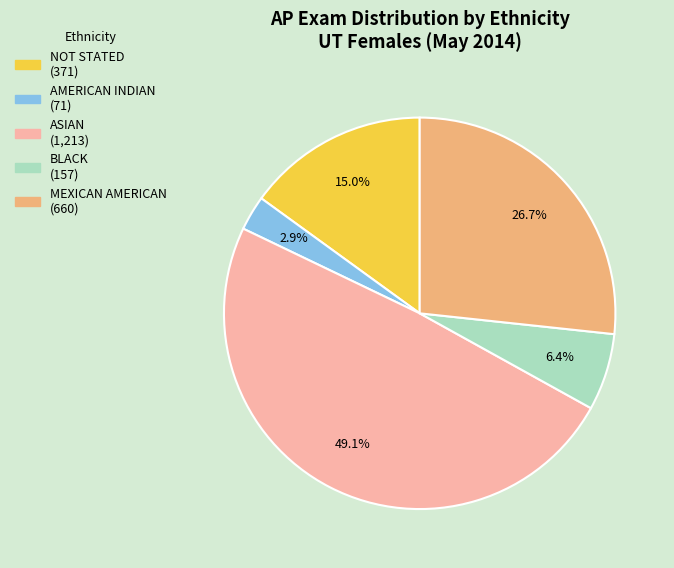

Does NOT STATED represent more than half of the total?

No